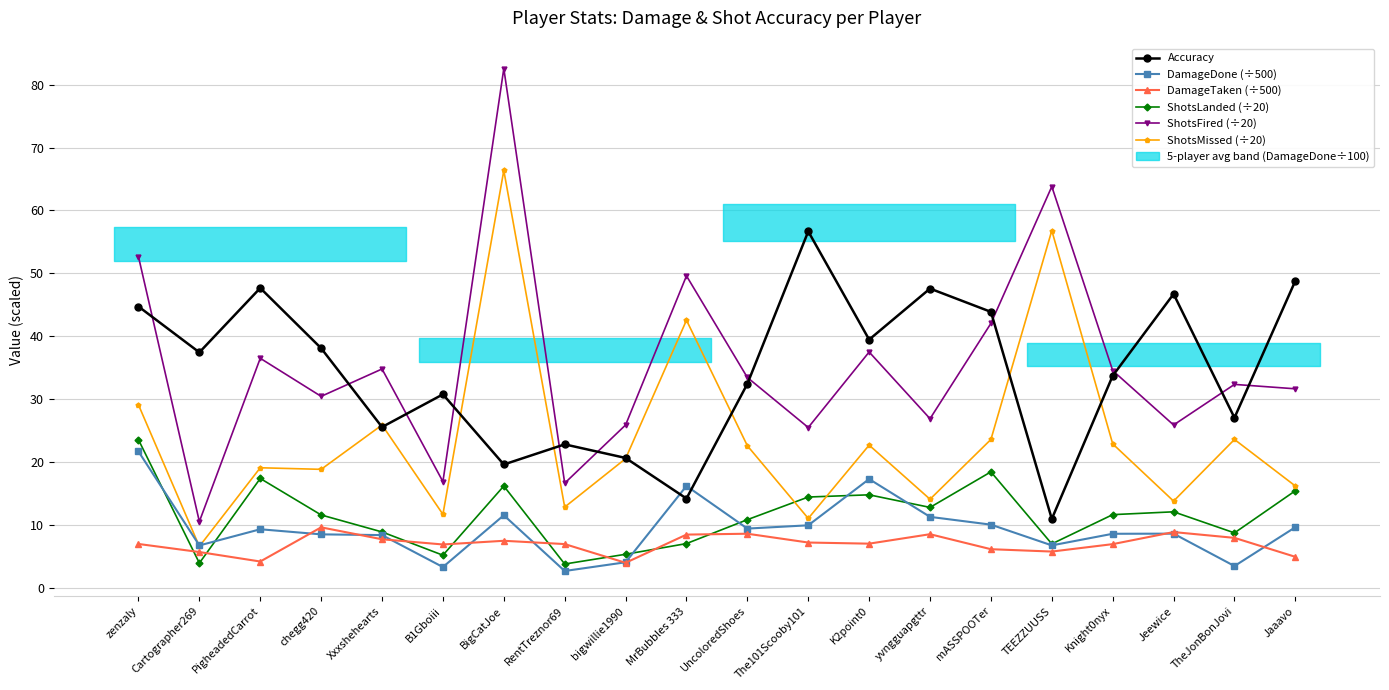

Which series has the largest total across all categories?

ShotsFired (÷20)